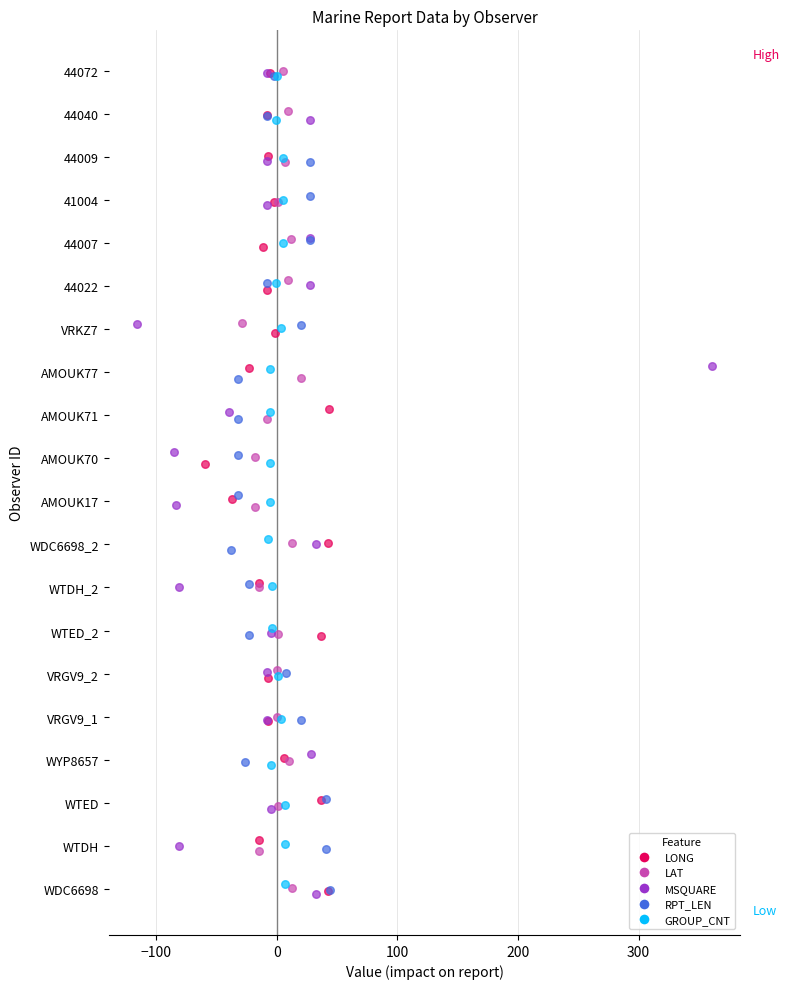

What are all the series names shown in the legend?

LONG, LAT, MSQUARE, RPT_LEN, GROUP_CNT